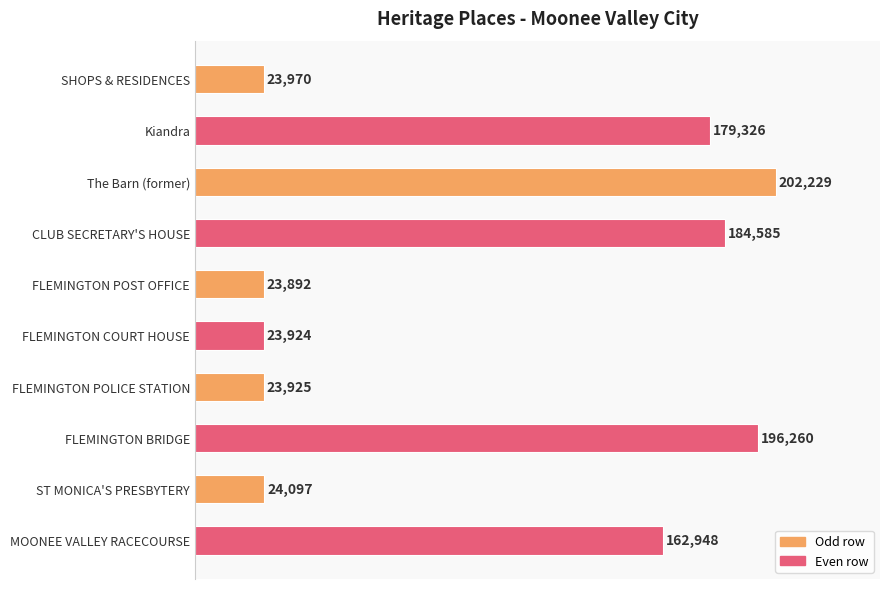

What is the change in value from The Barn (former) to FLEMINGTON BRIDGE?

-5969